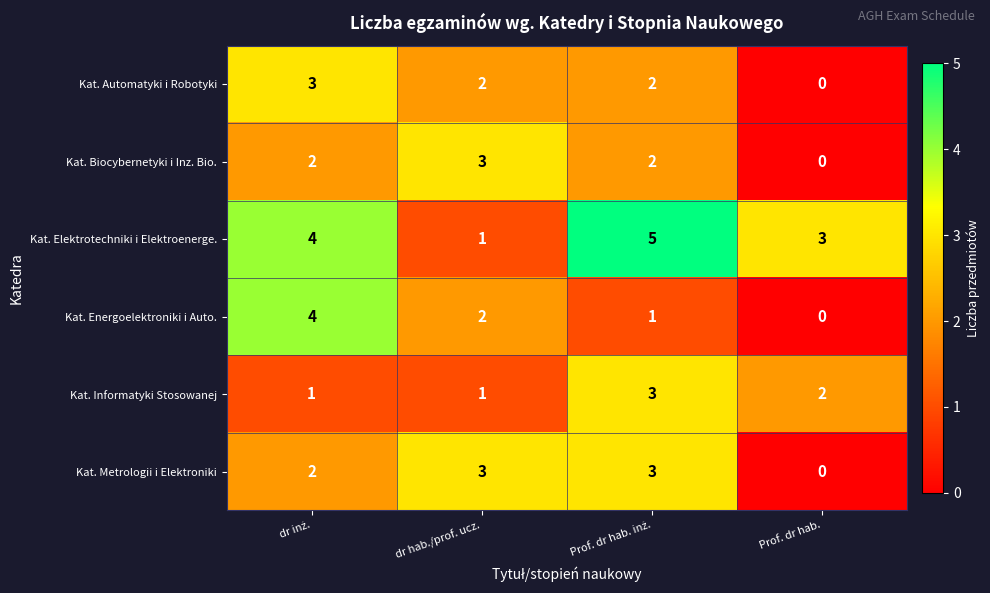

Count the Kat. Biocybernetyki i Inz. Bio. values in the range 2 to 3.

3